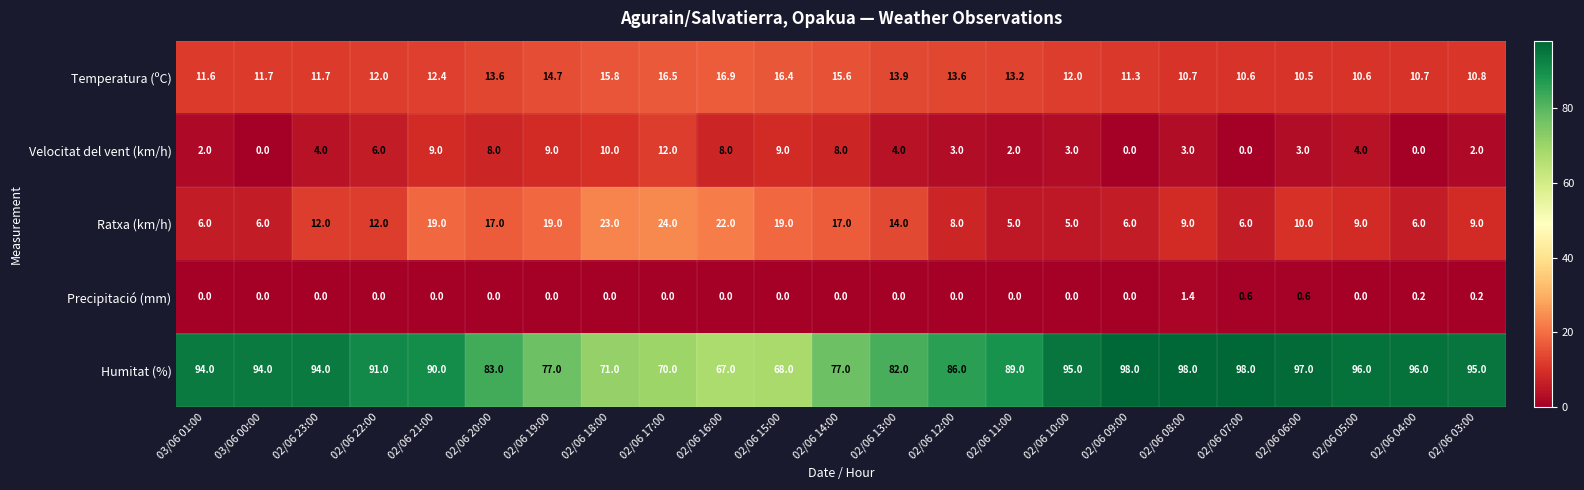

What is the difference between the maximum and minimum values in the Humitat (%) series?

31.0